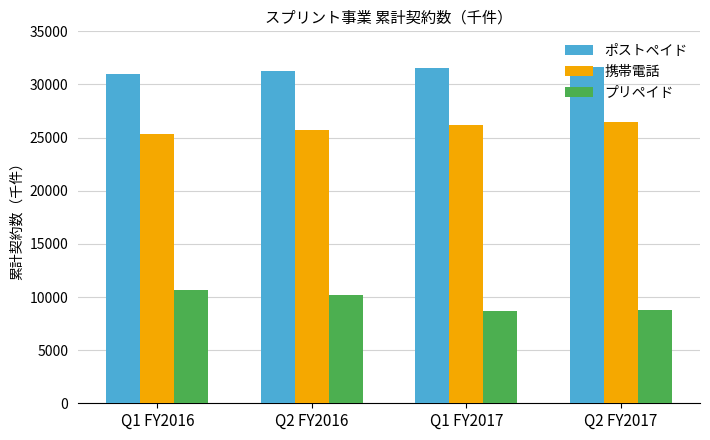

What is the greatest value displayed?

31686